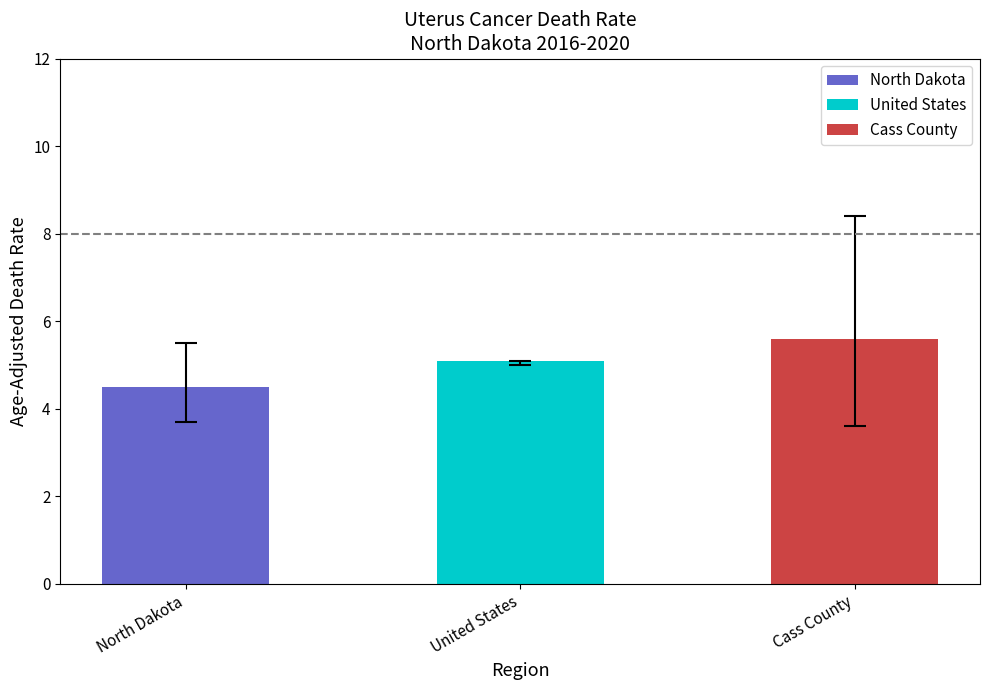

Reading left to right, extract all data points from this chart.

North Dakota=4.5	United States=5.1	Cass County=5.6